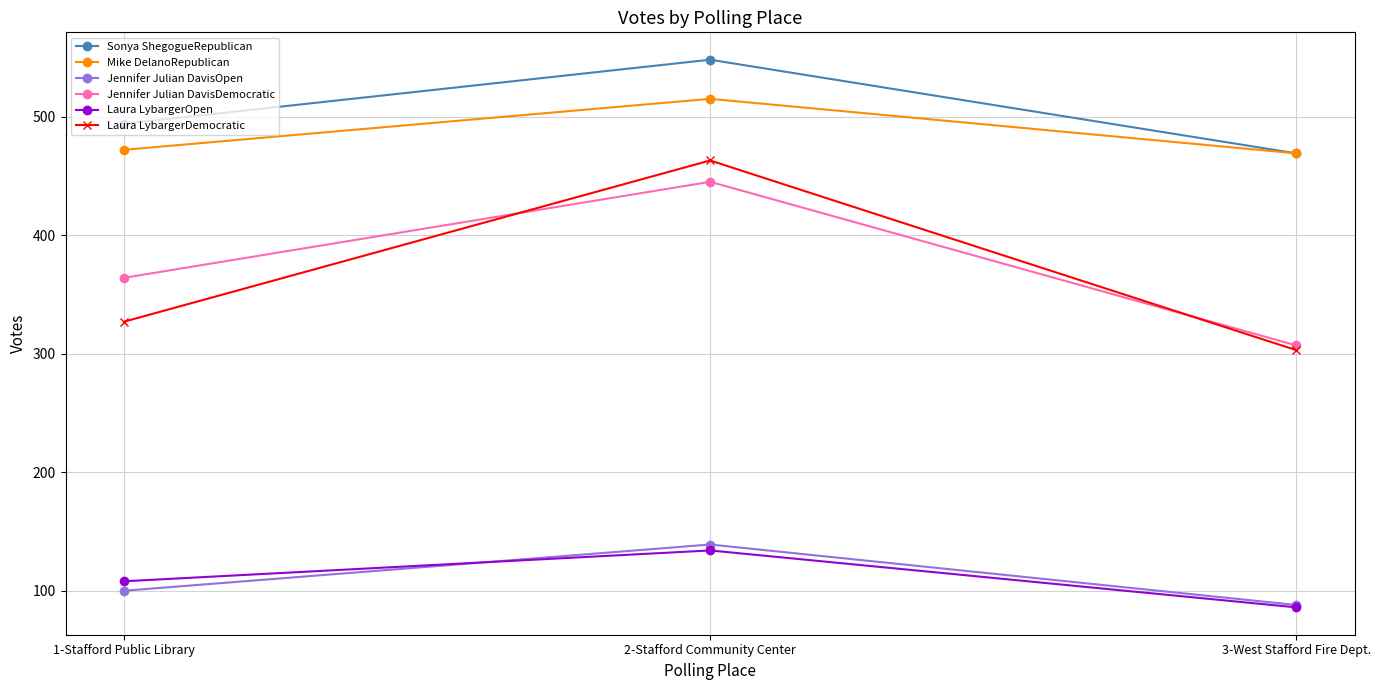

What is the spread (max minus min) of values at 3-West Stafford Fire Dept.?

383